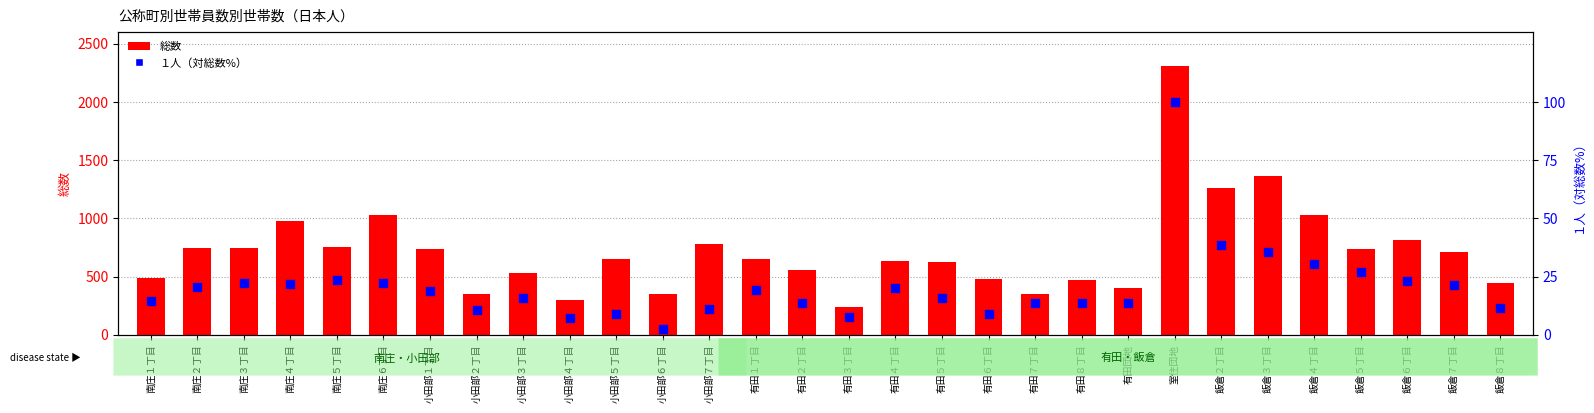

Which series has the widest spread of Y values?

総数